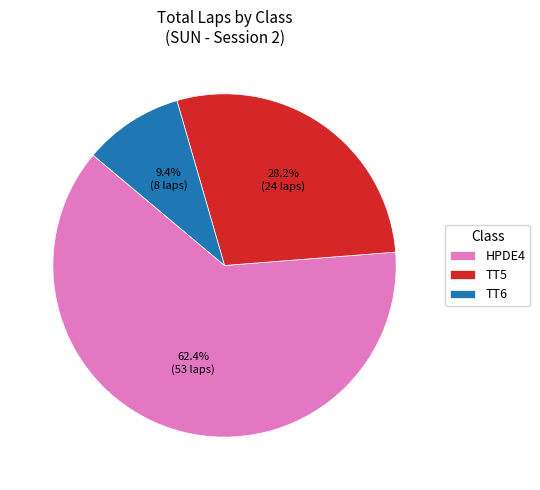

Is it true that TT6 is 48% of the pie?

False